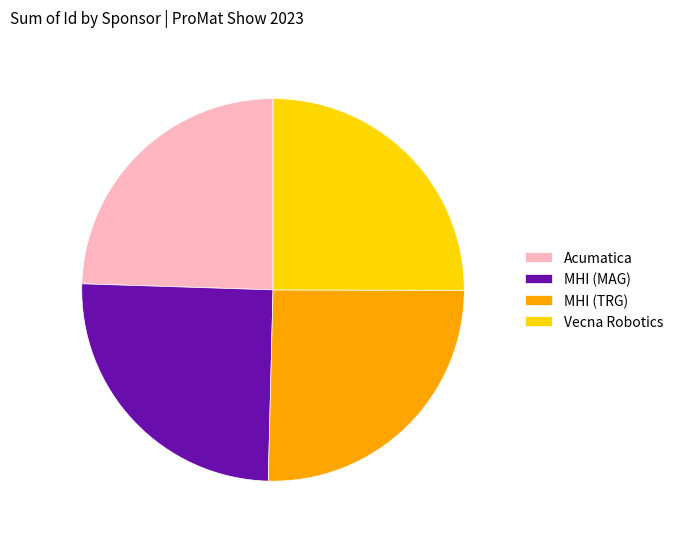

Approximately how many times larger is the value at MHI (TRG) compared to Vecna Robotics?

1.0